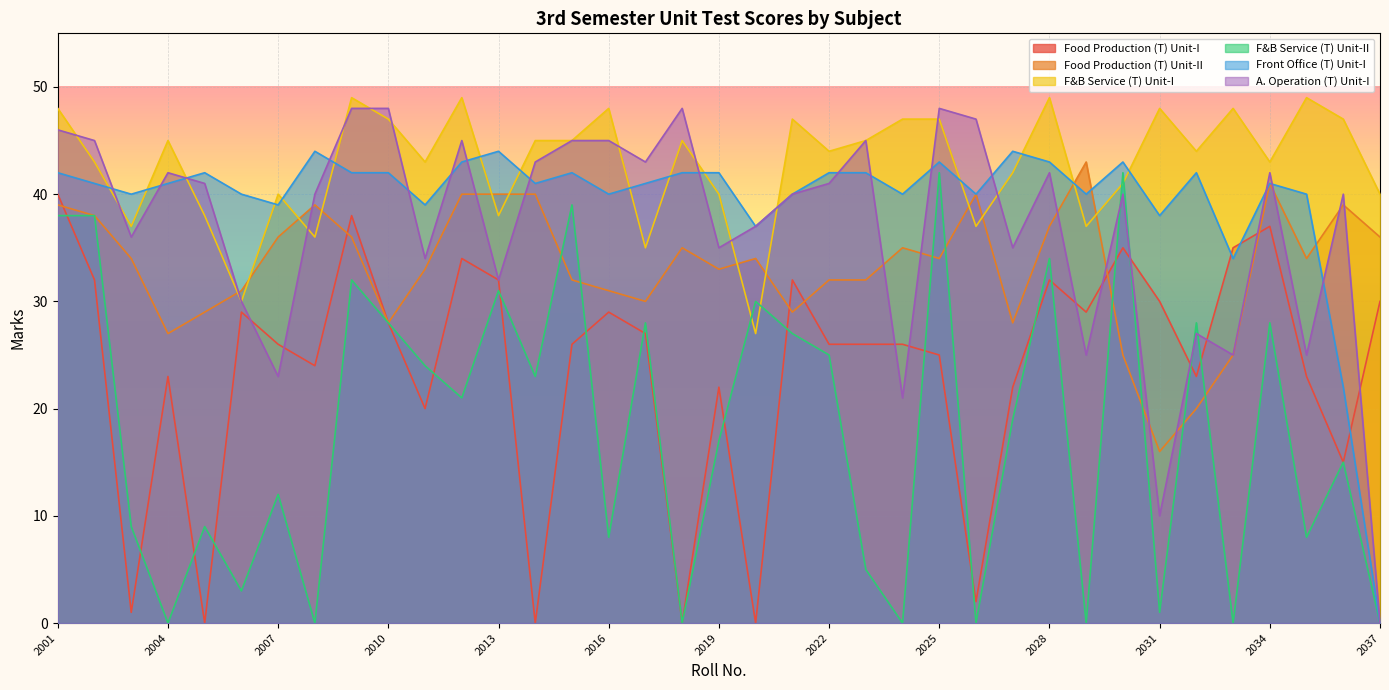

How many values in the Front Office (T) Unit-I series are below 41?

15